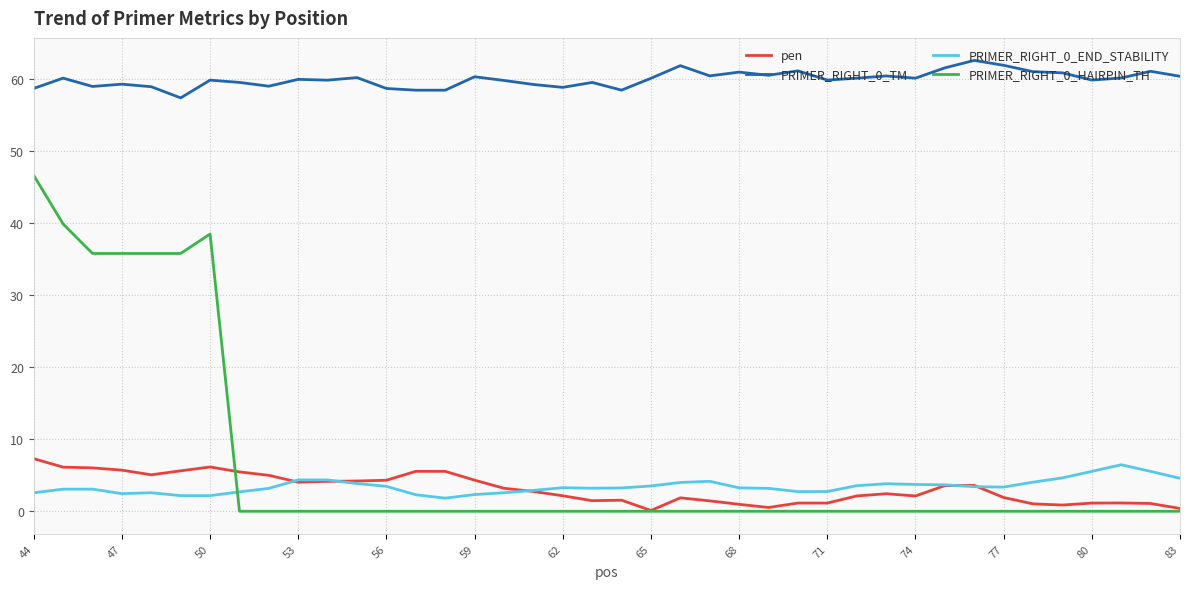

True or false: PRIMER_RIGHT_0_END_STABILITY has more than 2 interior local peaks.

True